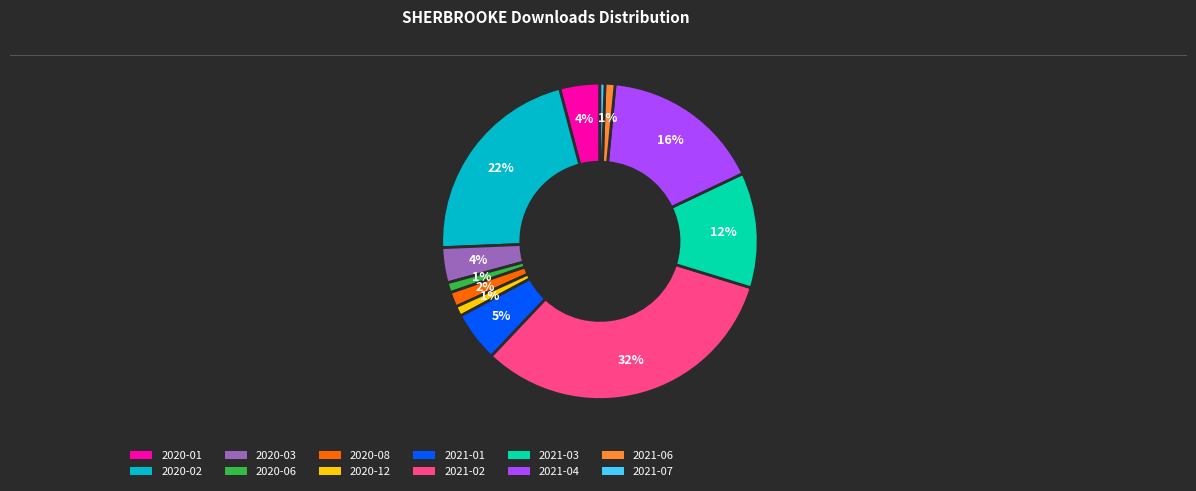

Is it true that 2020-01 is 4% of the pie?

True